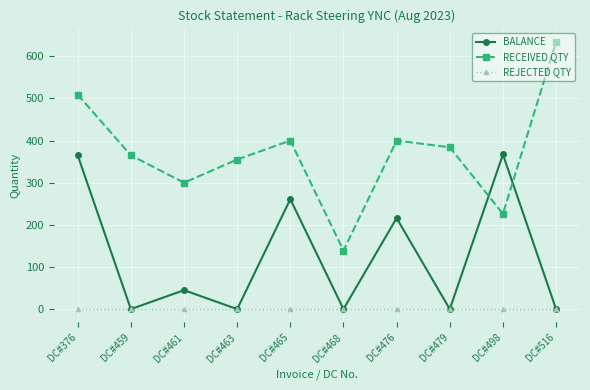

After their last crossing, which series has the higher values: BALANCE or RECEIVED QTY?

RECEIVED QTY